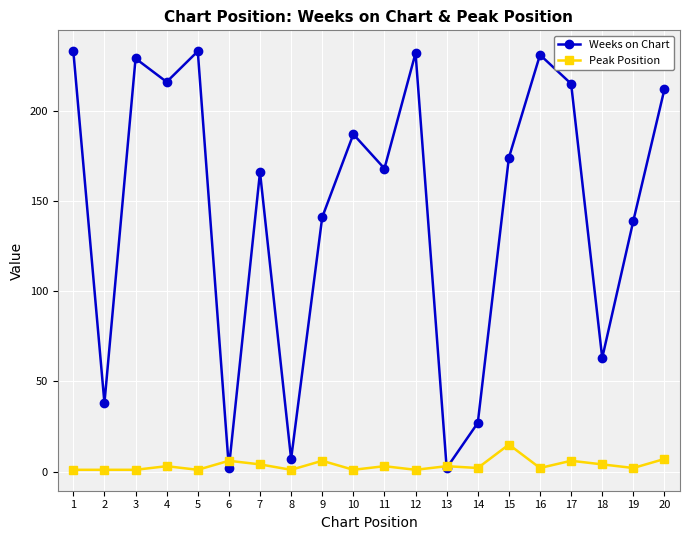

Is it true that Peak Position equals 3 at 13?

True